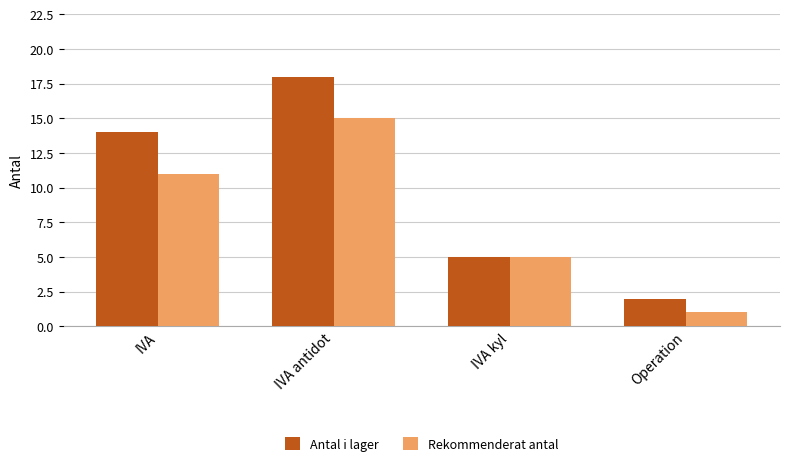

Between IVA antidot and Operation, which series saw the biggest shift?

Antal i lager